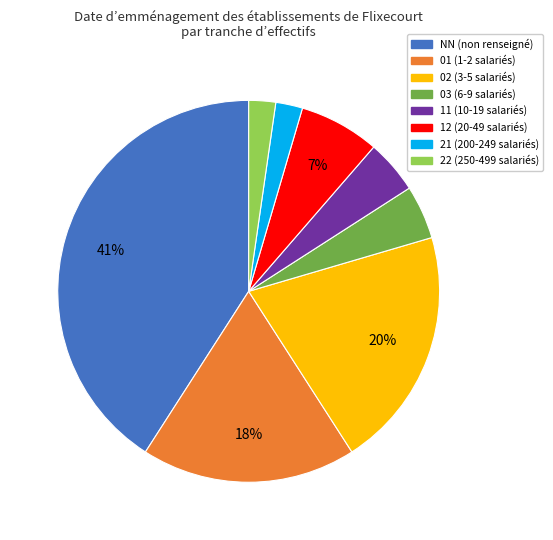

Is it true that NN is 48% of the pie?

False